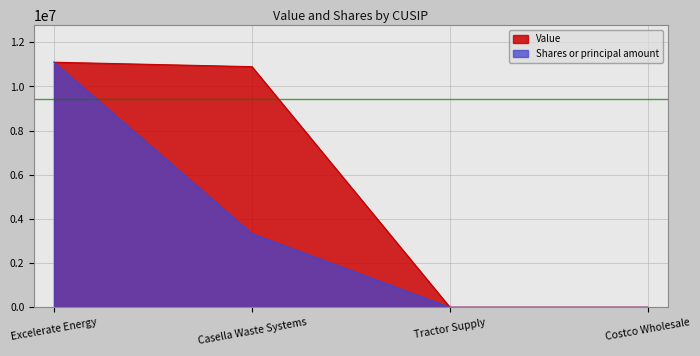

What is the difference between the Value values at Casella Waste Systems and Excelerate Energy?

202000.0